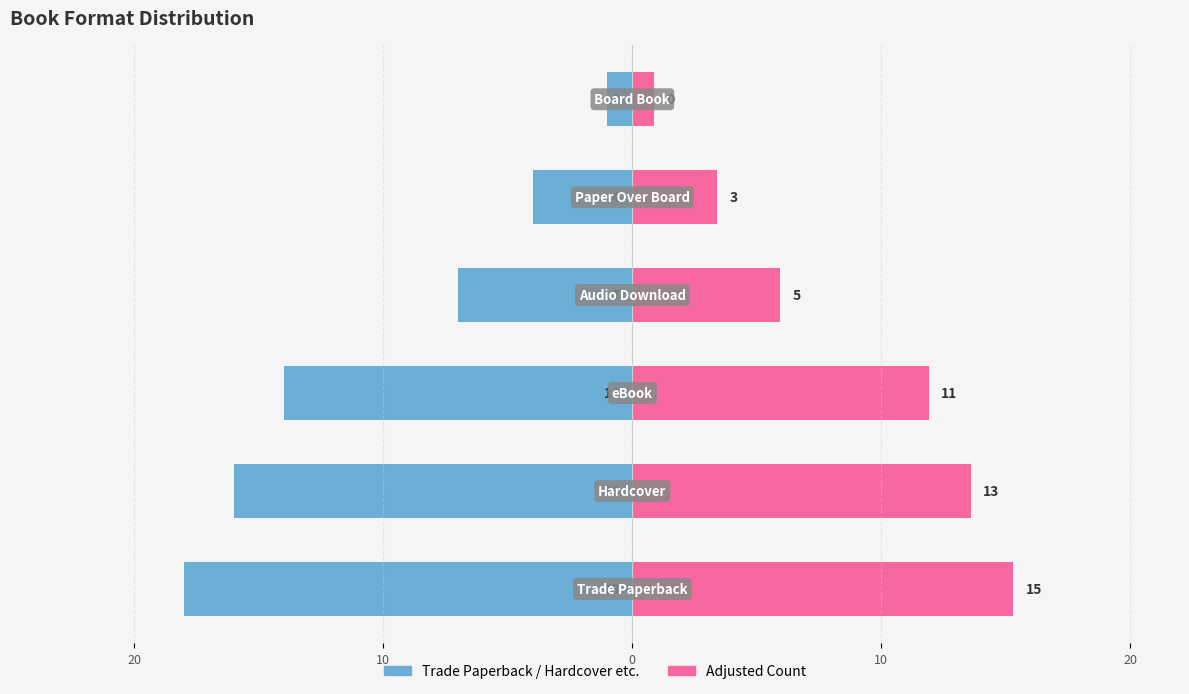

What is the highest value of the Count (Right) series?

15.3